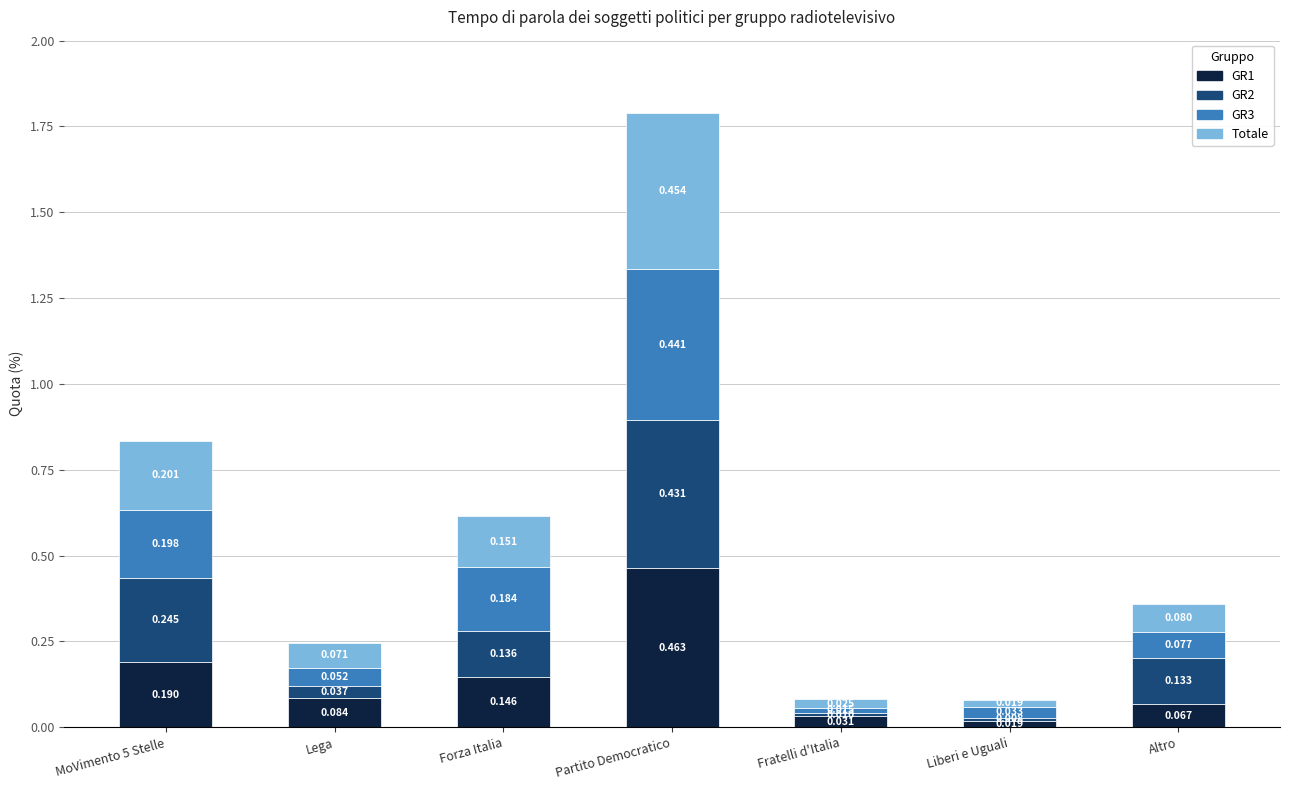

At which label does GR1 reach its minimum?

Liberi e Uguali